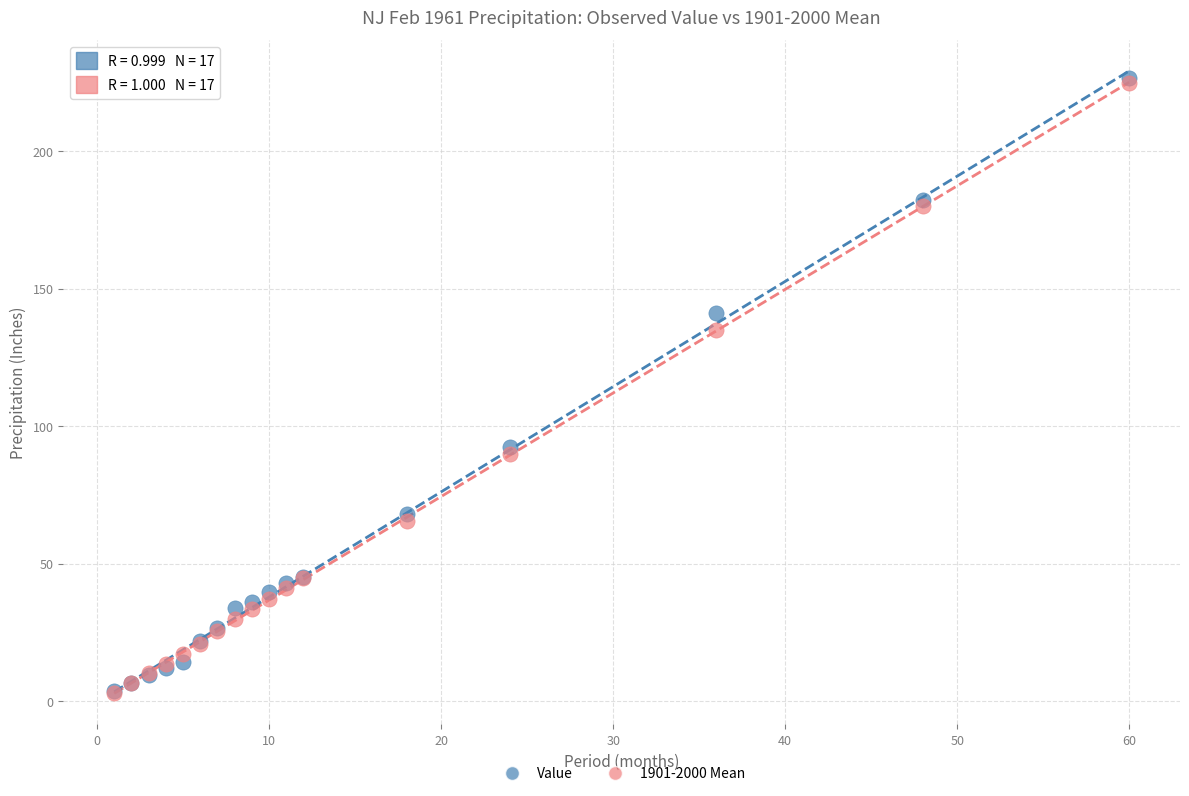

In the Value series, what Y value is closest to 115?

92.5